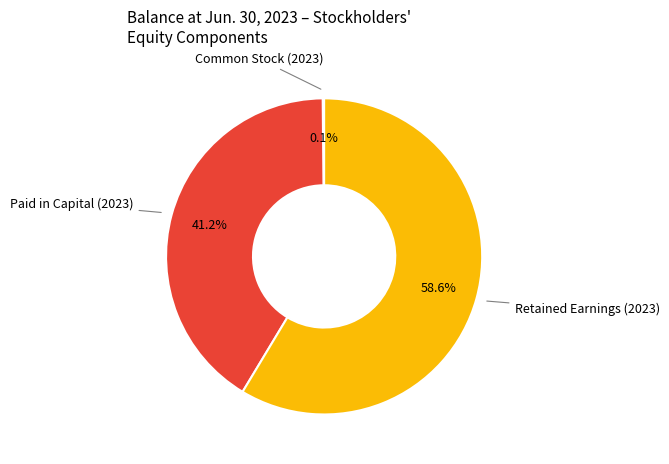

Does Paid in Capital (2023) account for over 50% of the chart?

No